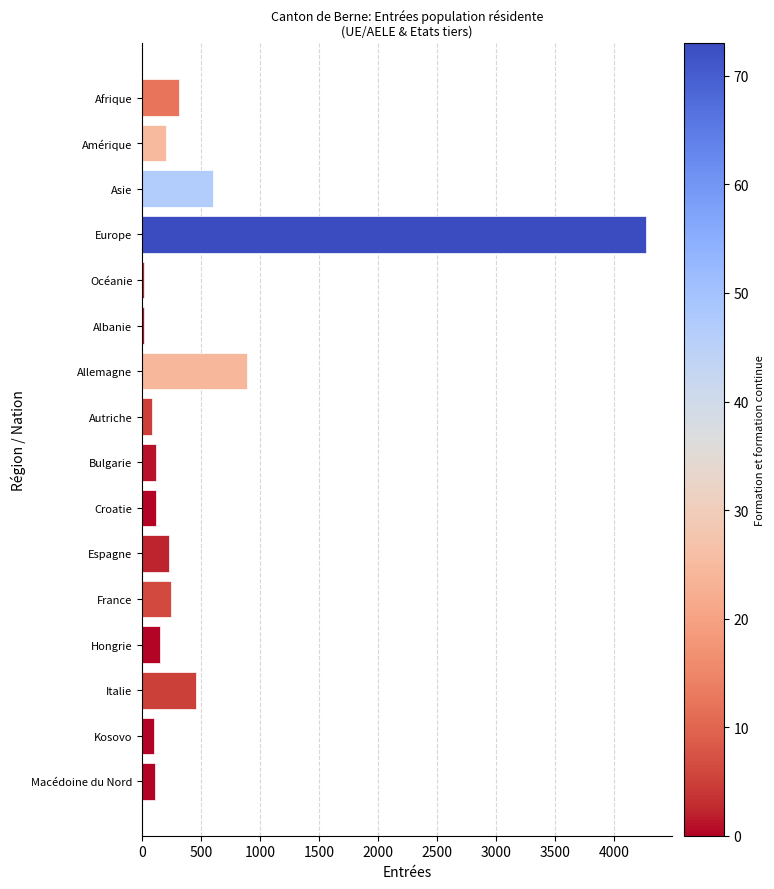

Between Amérique and Afrique, which is larger?

Afrique